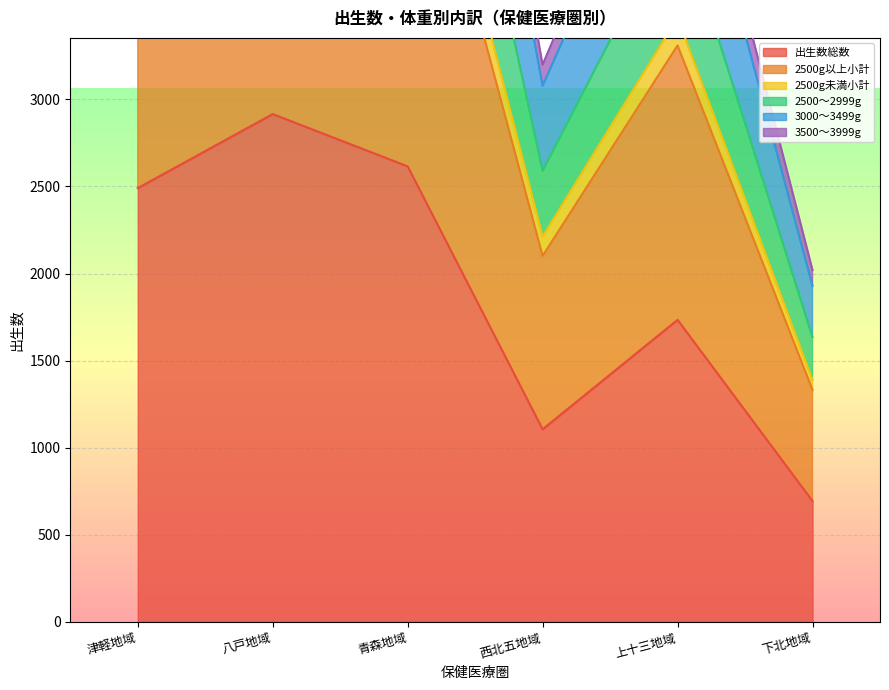

The value of 出生数総数 at 上十三地域 is 2889. True or false?

False